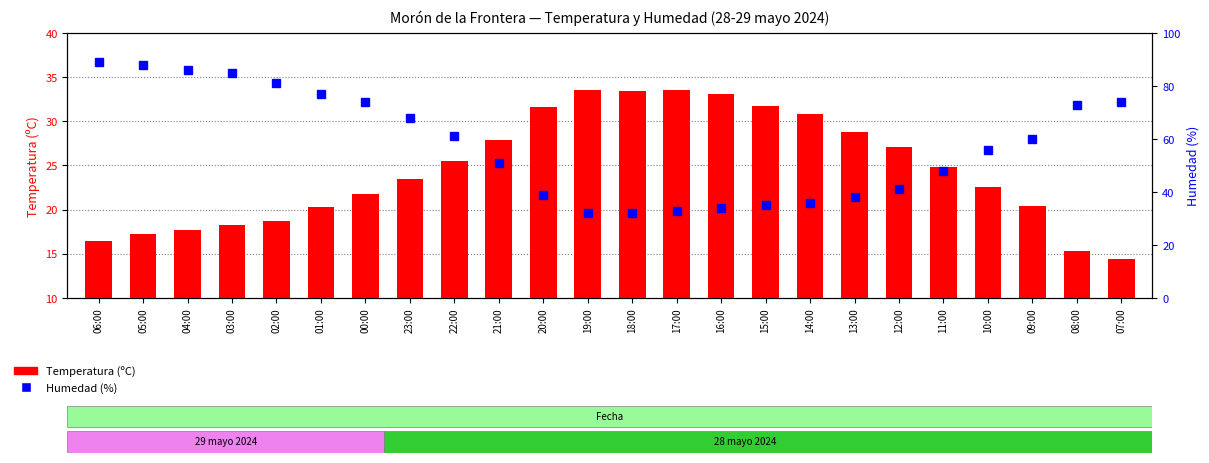

Between 00:00 and 11:00, which series saw the biggest shift?

Humedad (%)